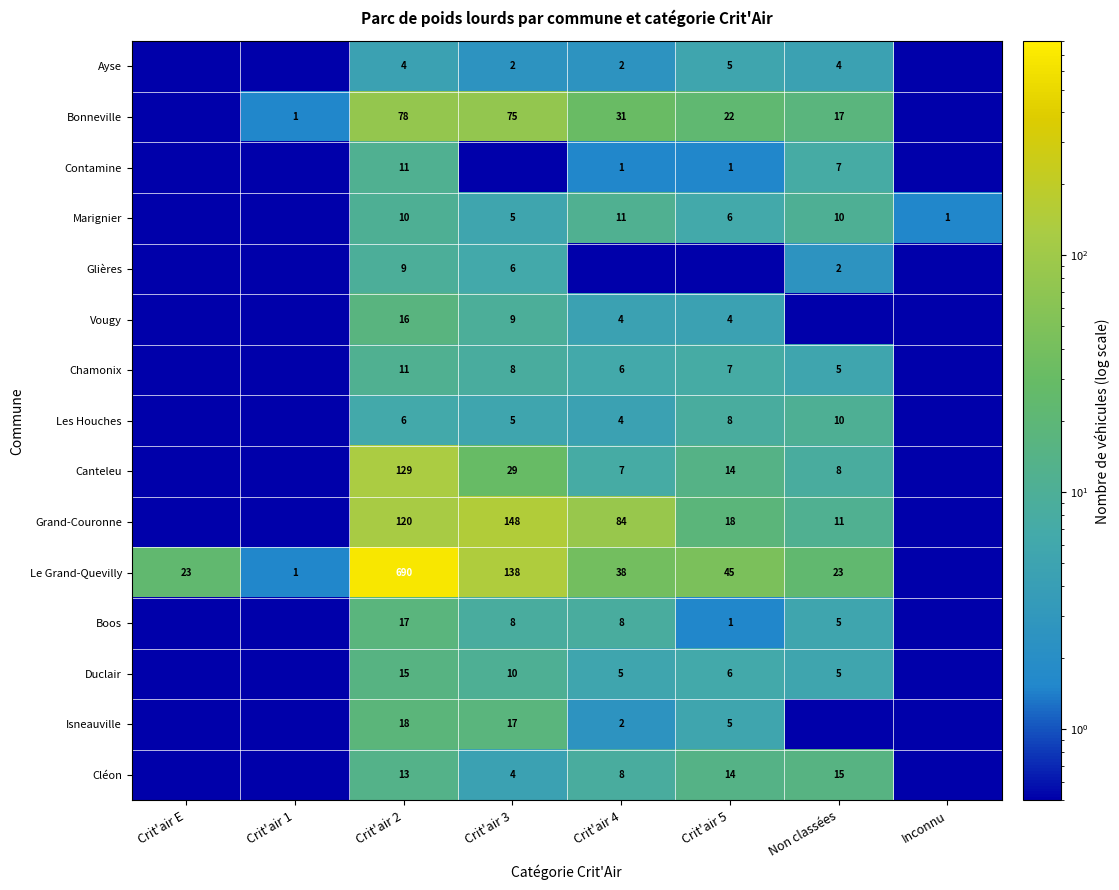

What is the sum of the Marignier values at Inconnu and Crit'air 5?

7.0